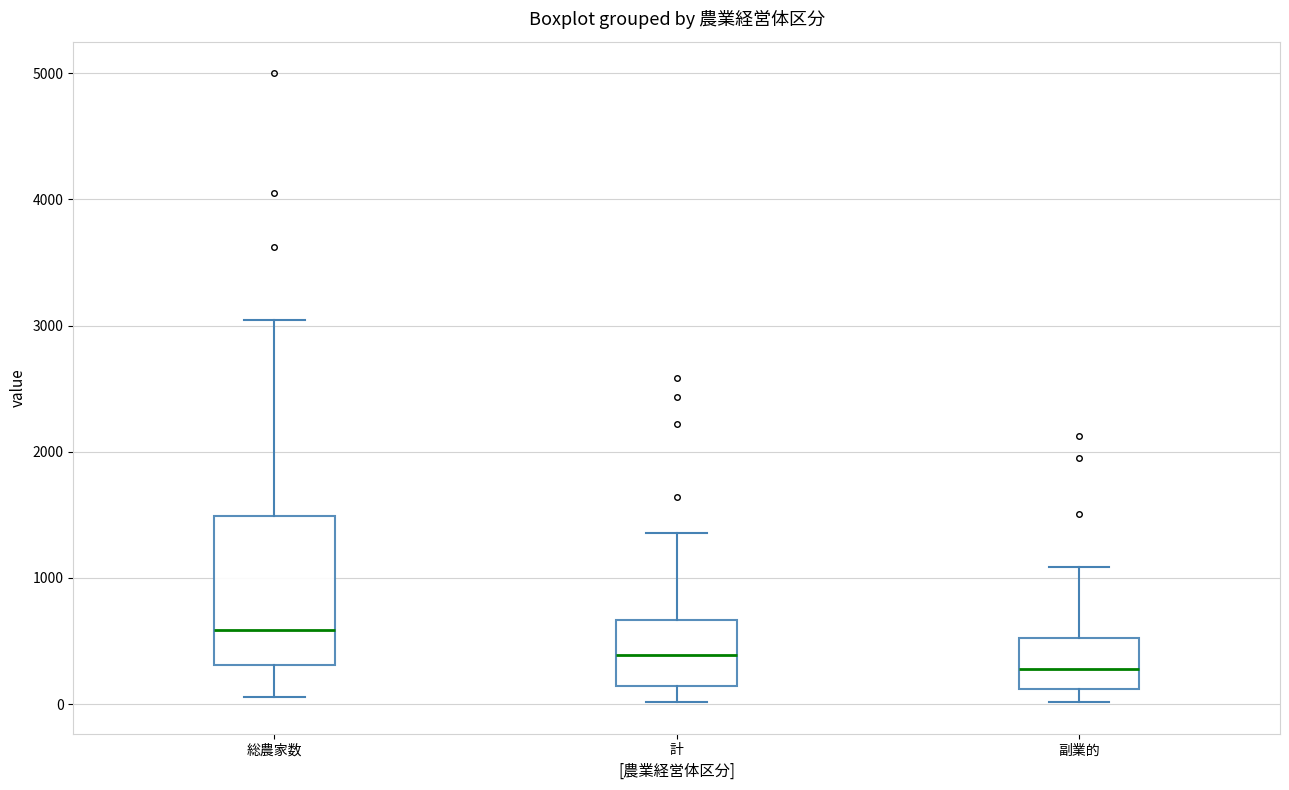

Comparing the boxes themselves (not the whiskers), which one is the tallest?

総農家数